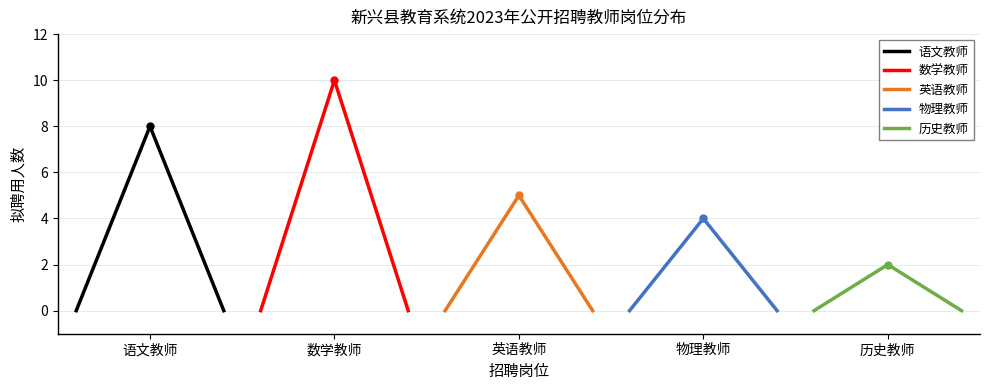

What is the highest value of the 语文教师 series?

8